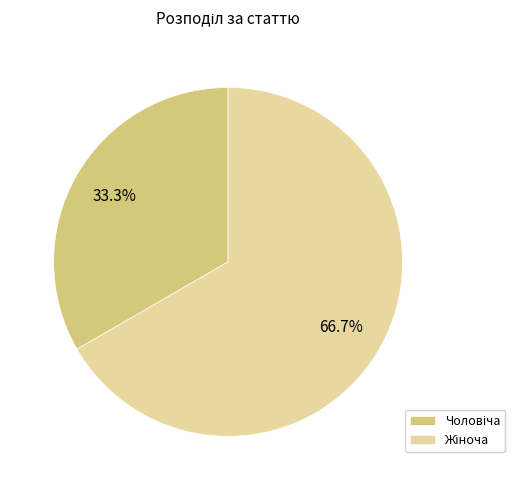

Does any single category account for the majority?

Yes